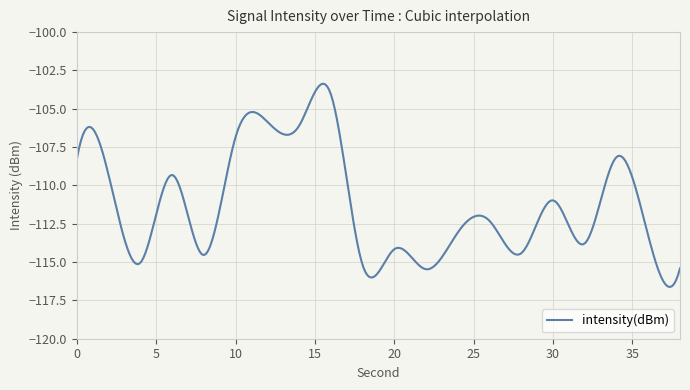

Count the number of categories in the chart.

300